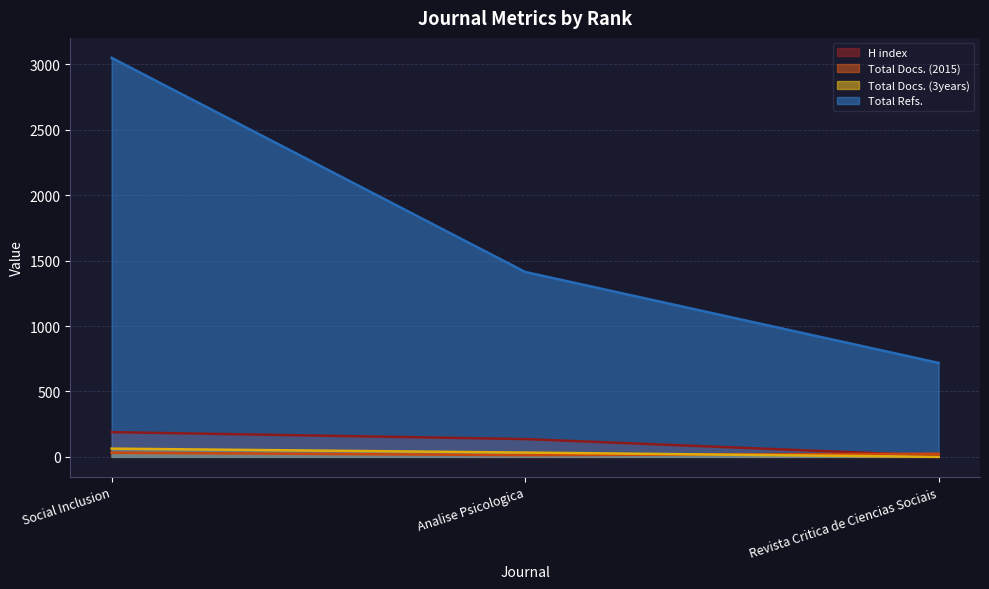

The H index series shows 6 at Revista Critica de Ciencias Sociais. True or false?

False